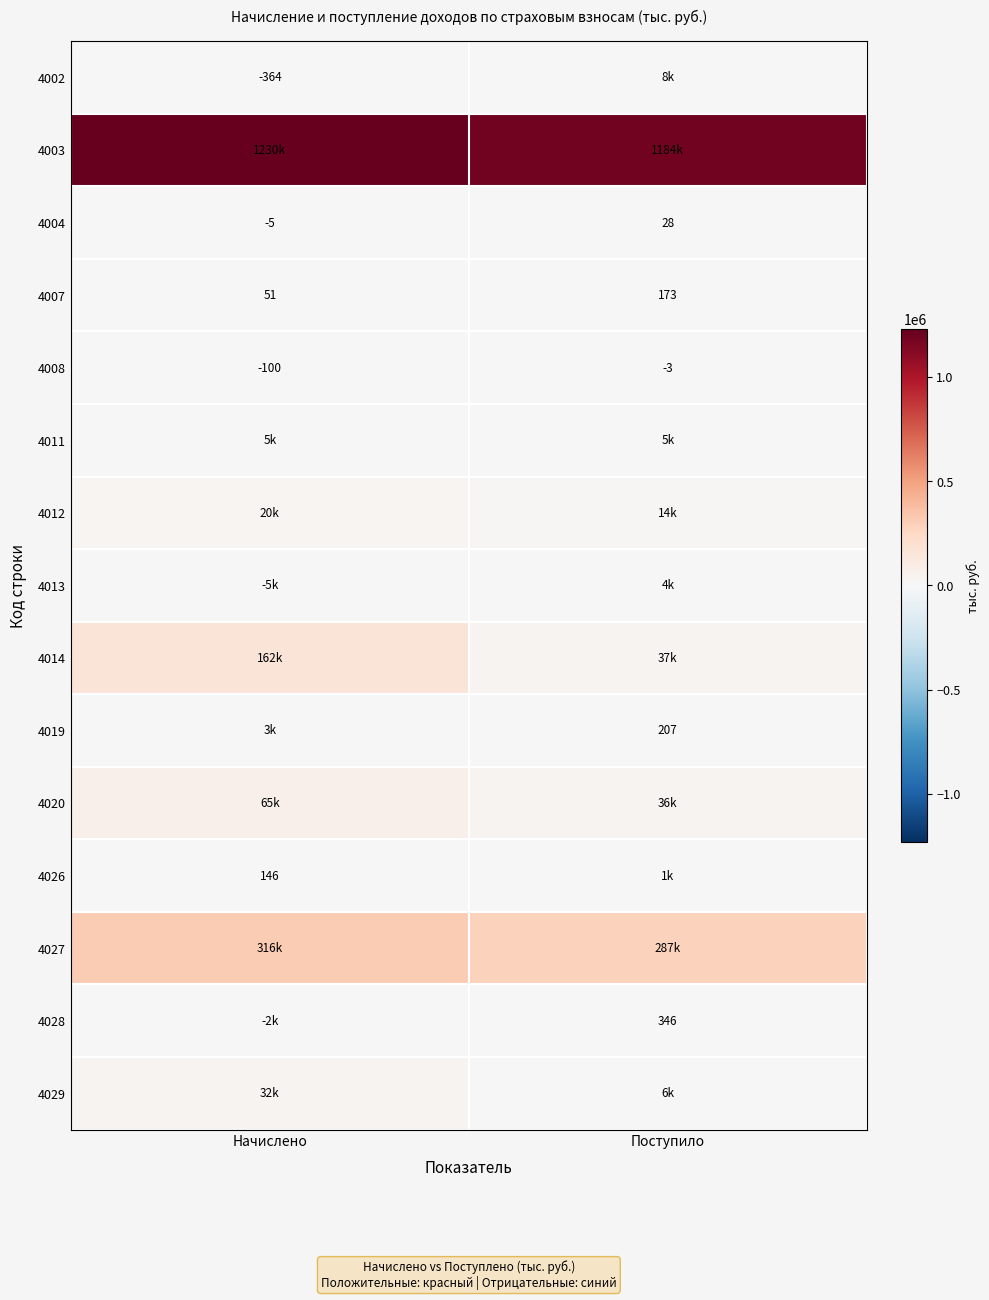

True or false: 4008 has a value of -5 at Поступило.

False